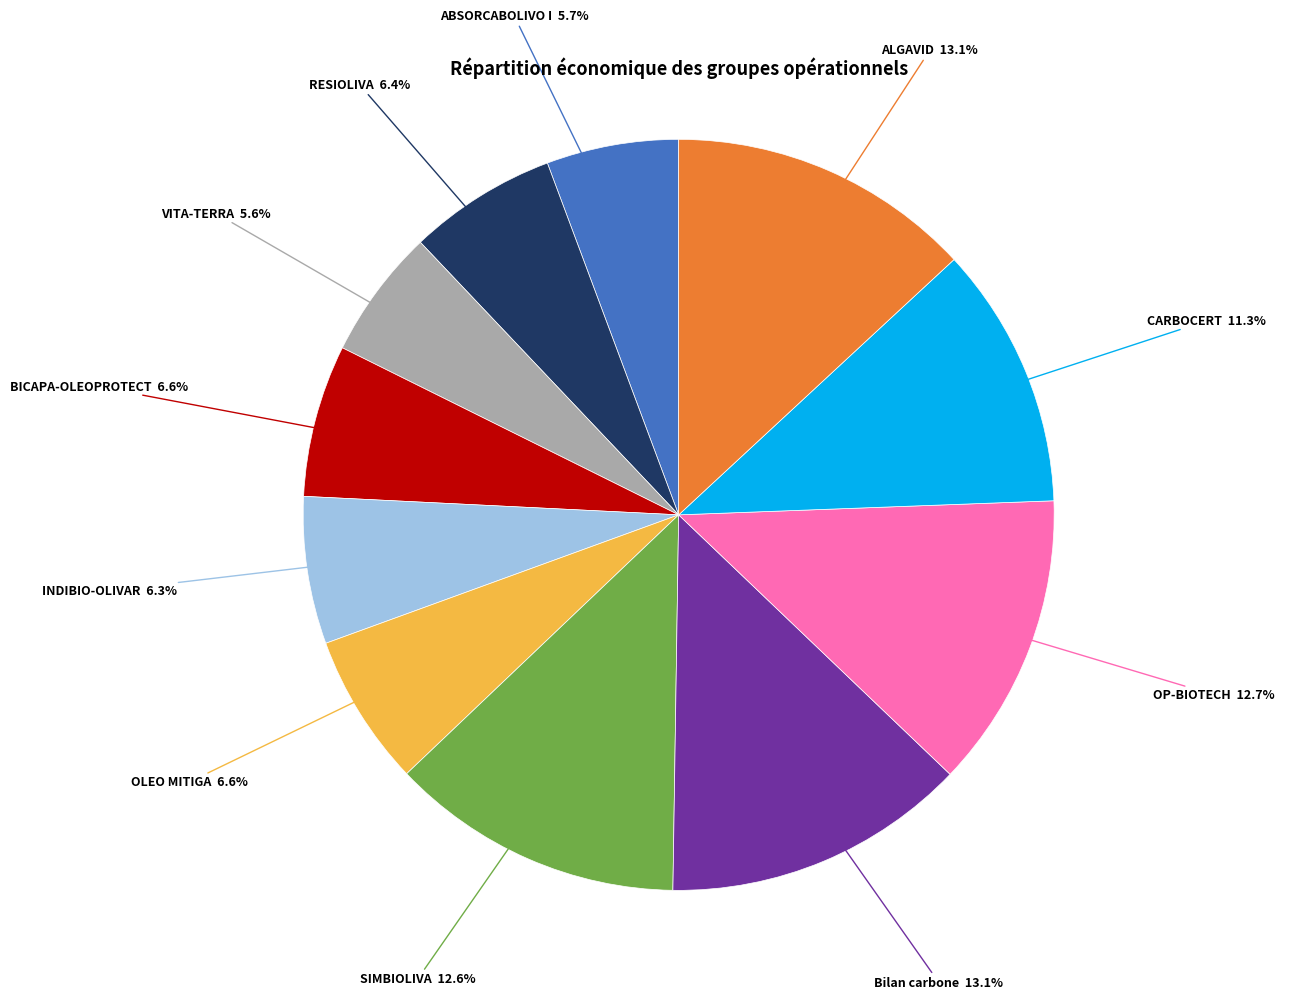

Count the number of slices in the pie.

11